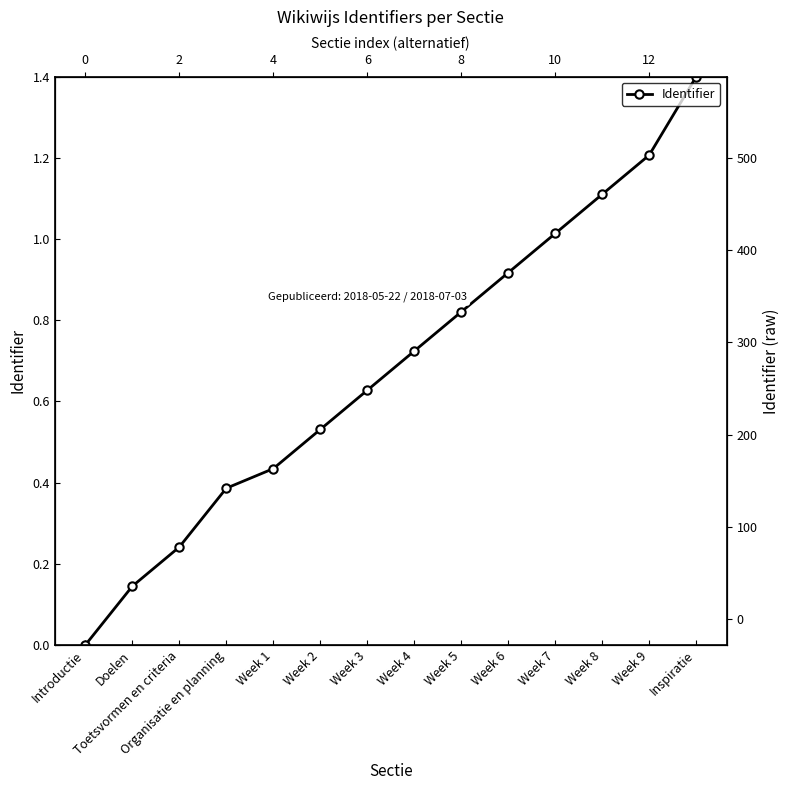

True or false: the data has more than 2 interior local peaks.

False